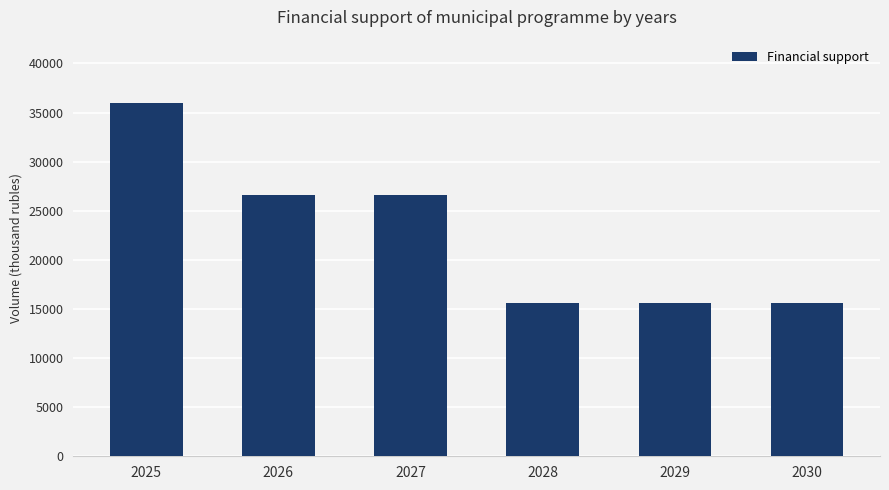

The value at 2025 is 35945.8. True or false?

True